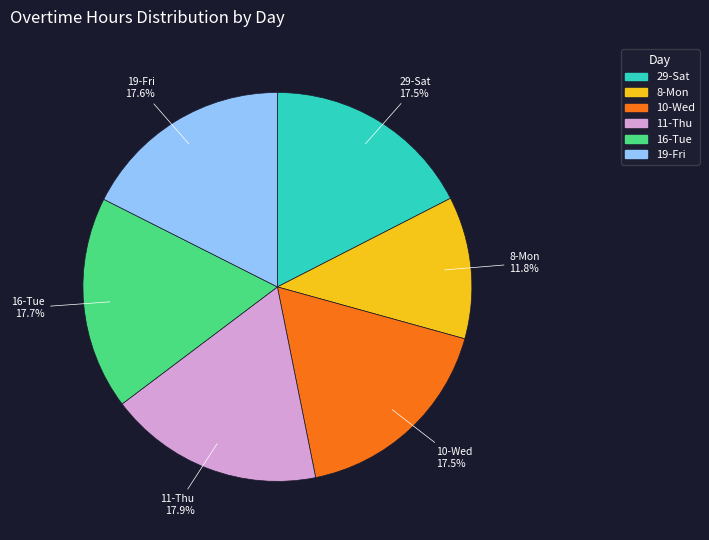

Is there a majority slice in this chart?

No